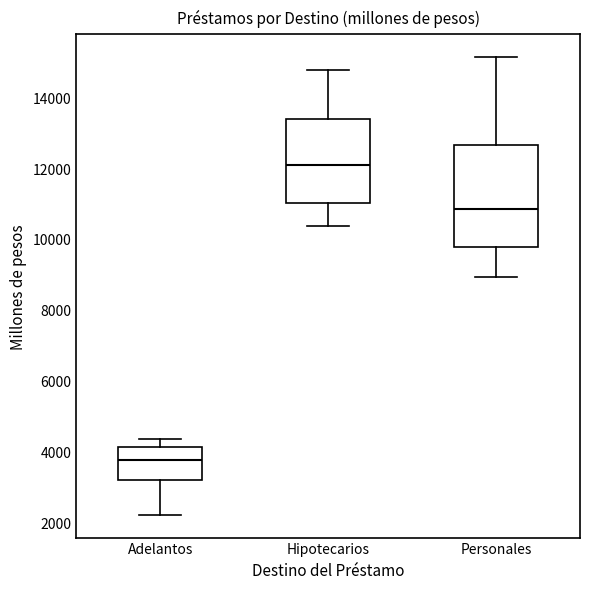

Which box is the tallest, from its lower edge to its upper edge?

Personales